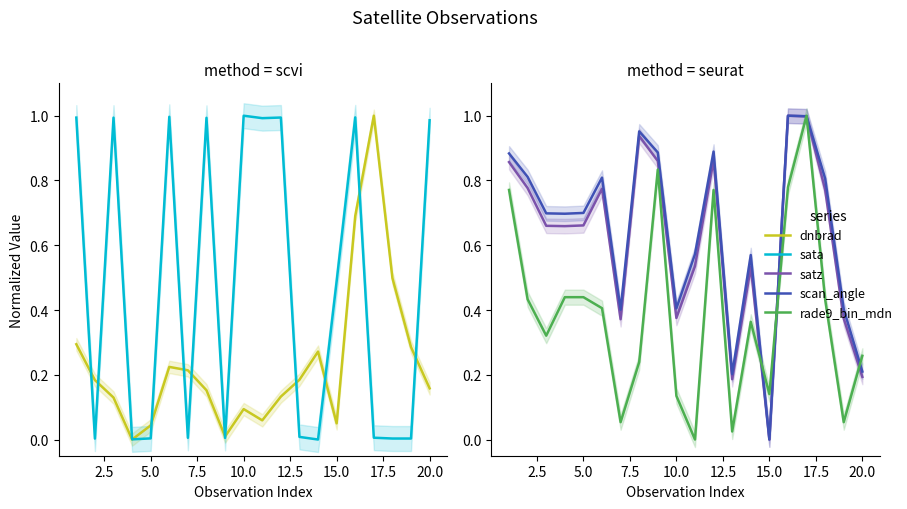

How many intersections are there between sata and satz?

12